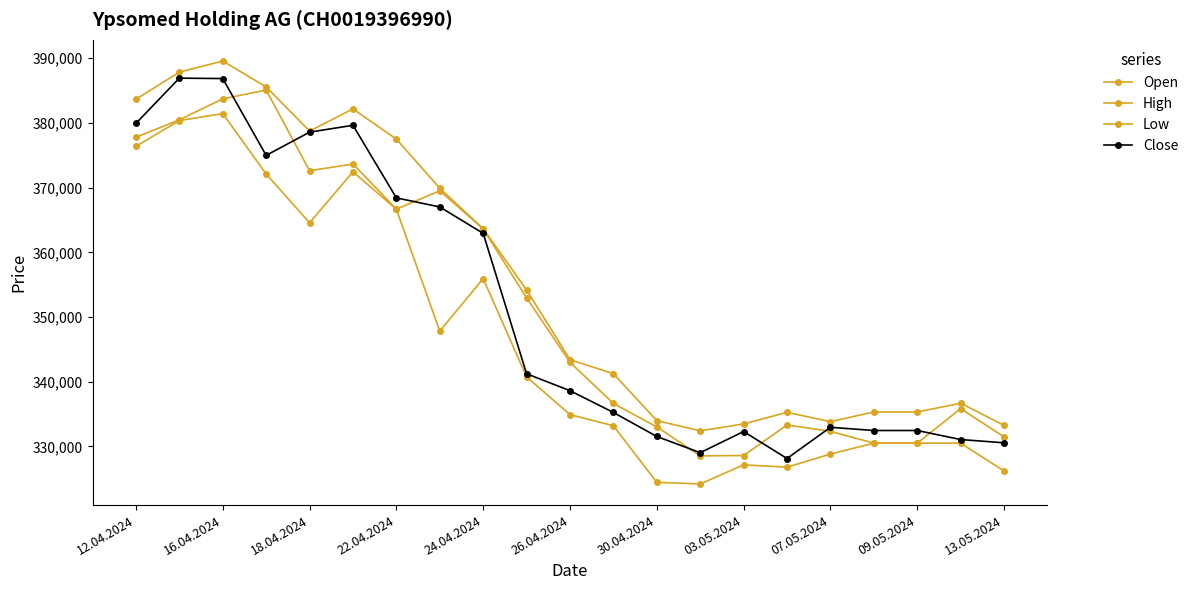

How many distinct data groups are displayed?

4